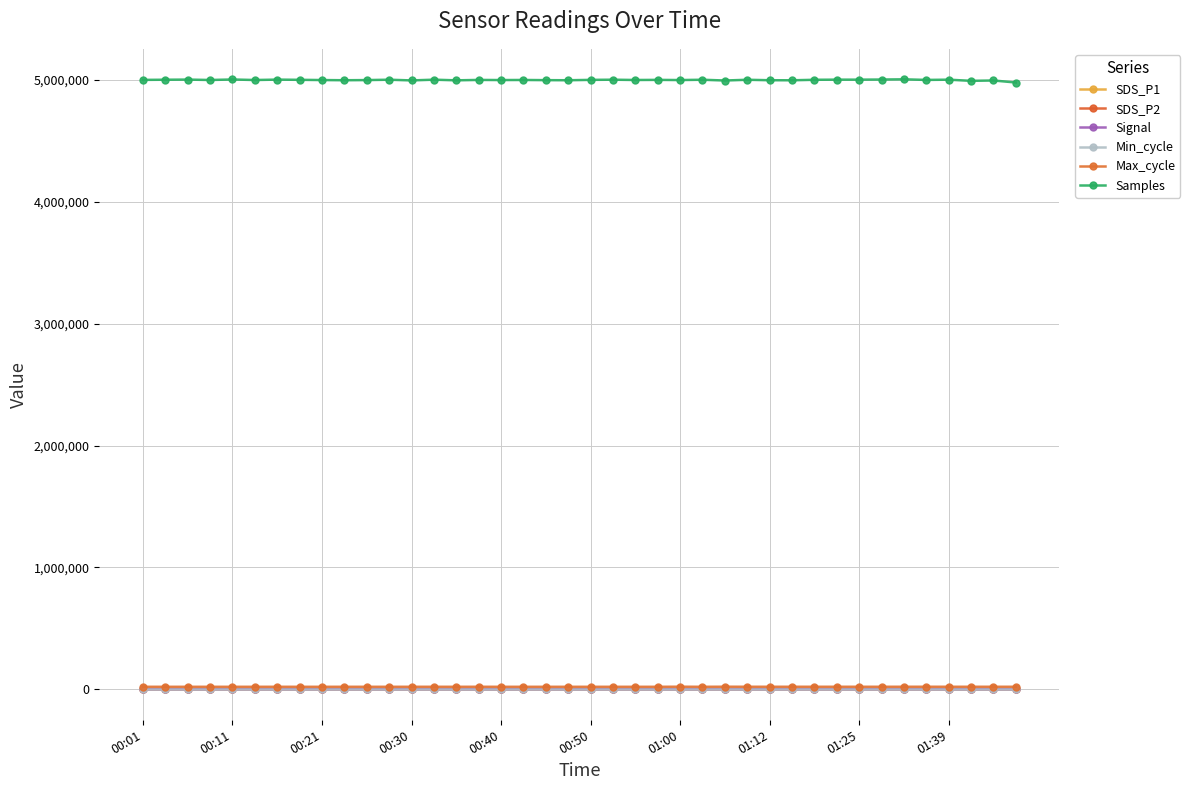

How many categories are shown in the chart?

40